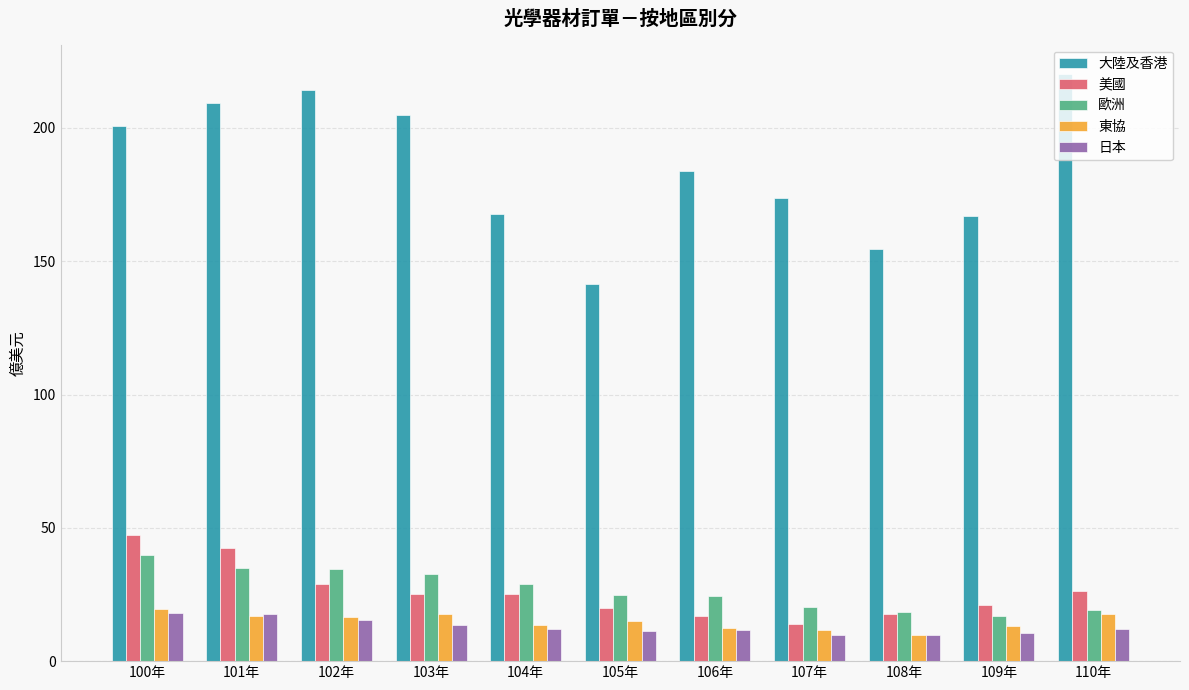

Are the bars grouped side by side (vs. stacked)?

Yes